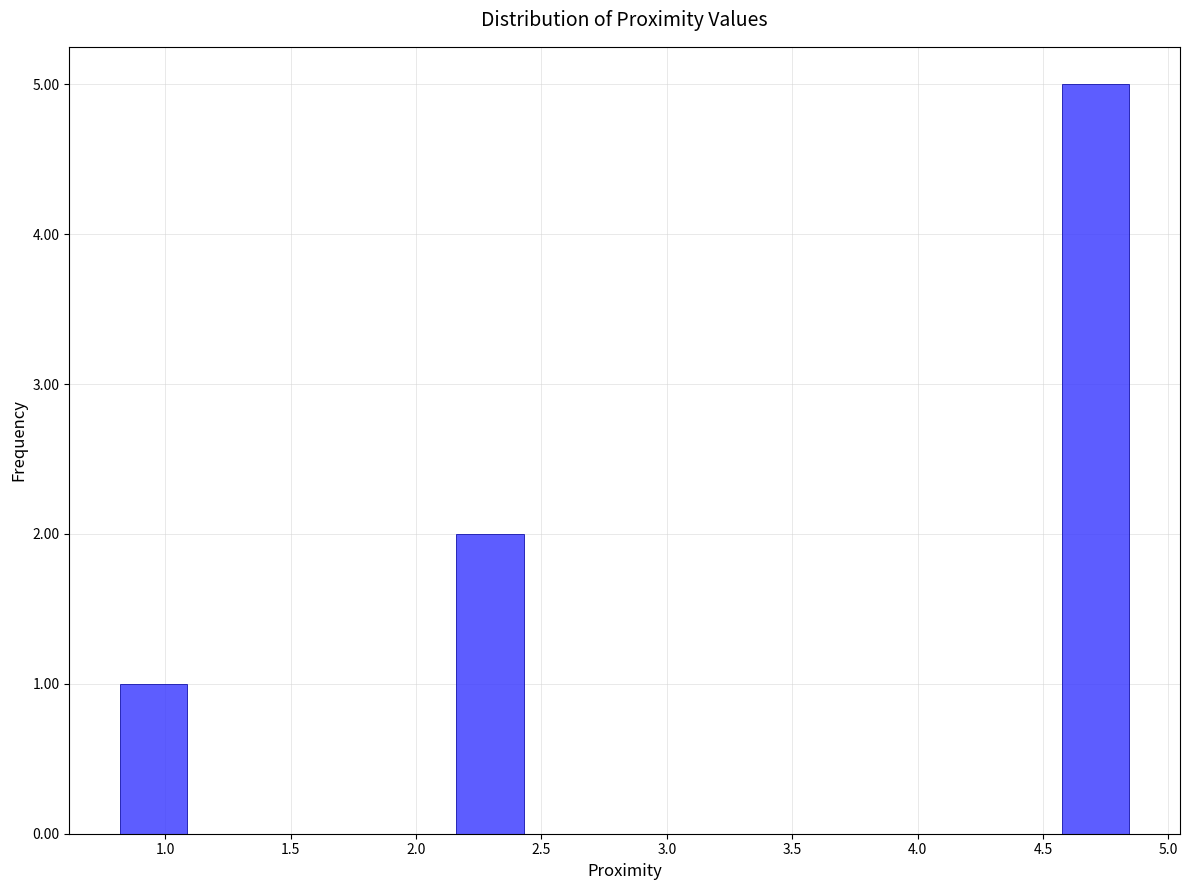

Reading left to right, list every bar in this chart as the range it spans on the x-axis followed by its height. Neither the bar edges nor the heights are printed on the chart, so give them approximately, as read against the axes.

0.80 to 1.10: 1
1.10 to 1.35: 0
1.35 to 1.60: 0
1.60 to 1.90: 0
1.90 to 2.15: 0
2.15 to 2.45: 2
2.45 to 2.70: 0
2.70 to 2.95: 0
2.95 to 3.25: 0
3.25 to 3.50: 0
3.50 to 3.75: 0
3.75 to 4.05: 0
4.05 to 4.30: 0
4.30 to 4.60: 0
4.60 to 4.85: 5